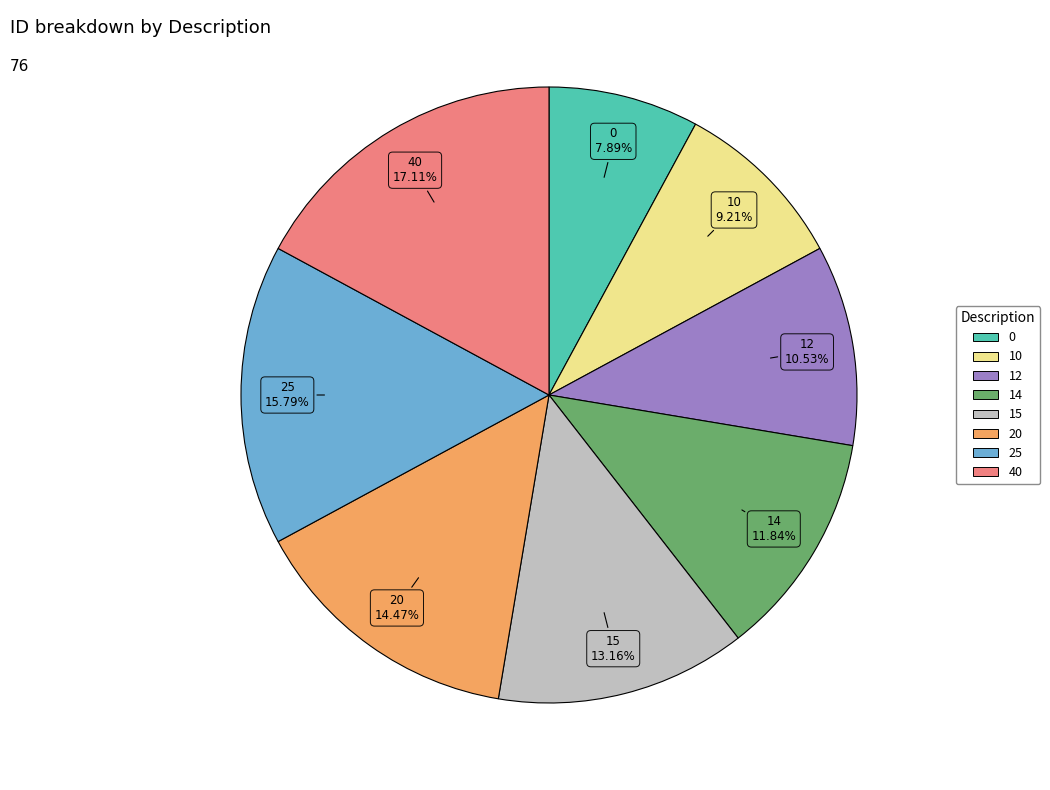

To the nearest percent, what is the combined percentage of 0 and 10?

17%